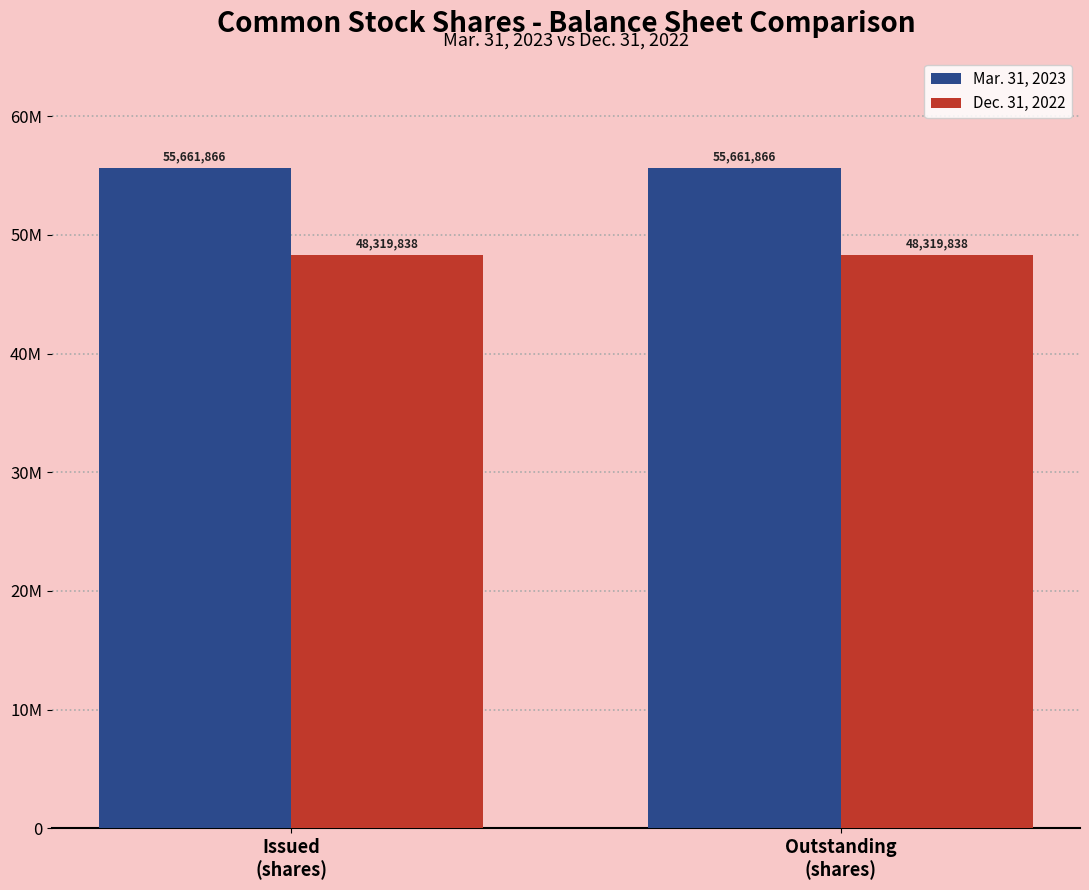

Which series has the widest spread of values?

Mar. 31, 2023